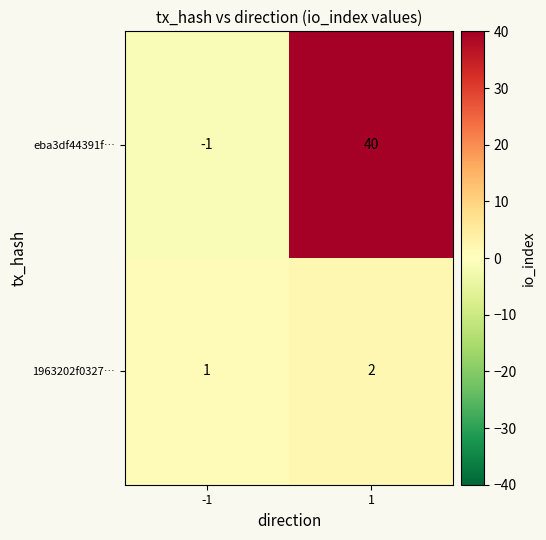

At 1, list the series in order from smallest to largest.

1963202f0327…, eba3df44391f…